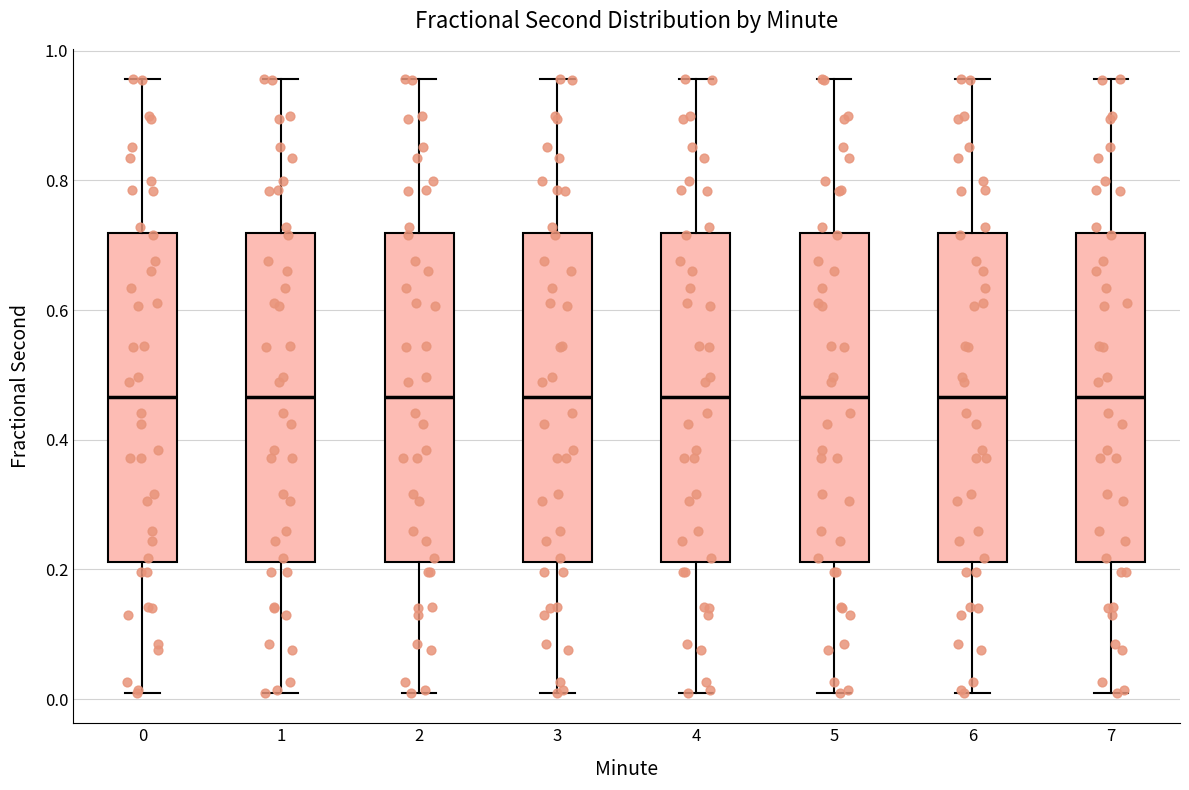

Reading left to right, read every box against the y-axis: the position of its median line, the range the box covers, and the ends of its whiskers. The values are not printed on the chart, so give them approximately, as read against the axis.

0: median 0.46, box 0.22 to 0.72, whiskers 0.02 to 0.96
1: median 0.46, box 0.22 to 0.72, whiskers 0.02 to 0.96
2: median 0.46, box 0.22 to 0.72, whiskers 0.02 to 0.96
3: median 0.46, box 0.22 to 0.72, whiskers 0.02 to 0.96
4: median 0.46, box 0.22 to 0.72, whiskers 0.02 to 0.96
5: median 0.46, box 0.22 to 0.72, whiskers 0.02 to 0.96
6: median 0.46, box 0.22 to 0.72, whiskers 0.02 to 0.96
7: median 0.46, box 0.22 to 0.72, whiskers 0.02 to 0.96